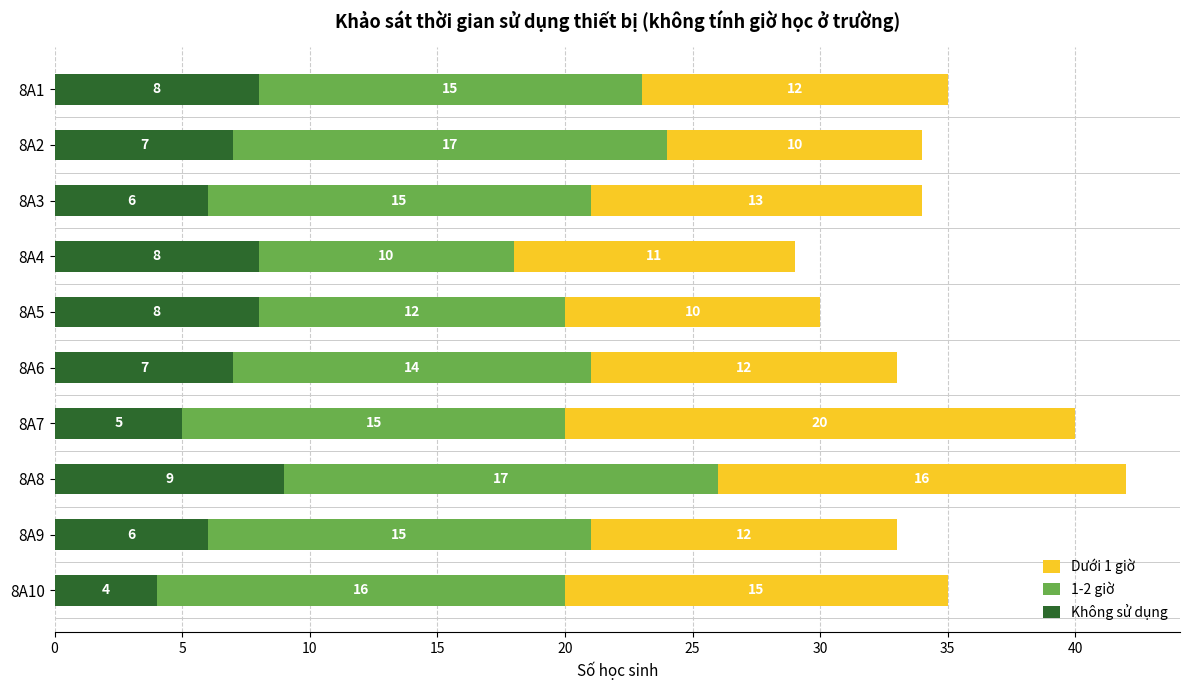

At which category is the sum across all series the highest?

8A8